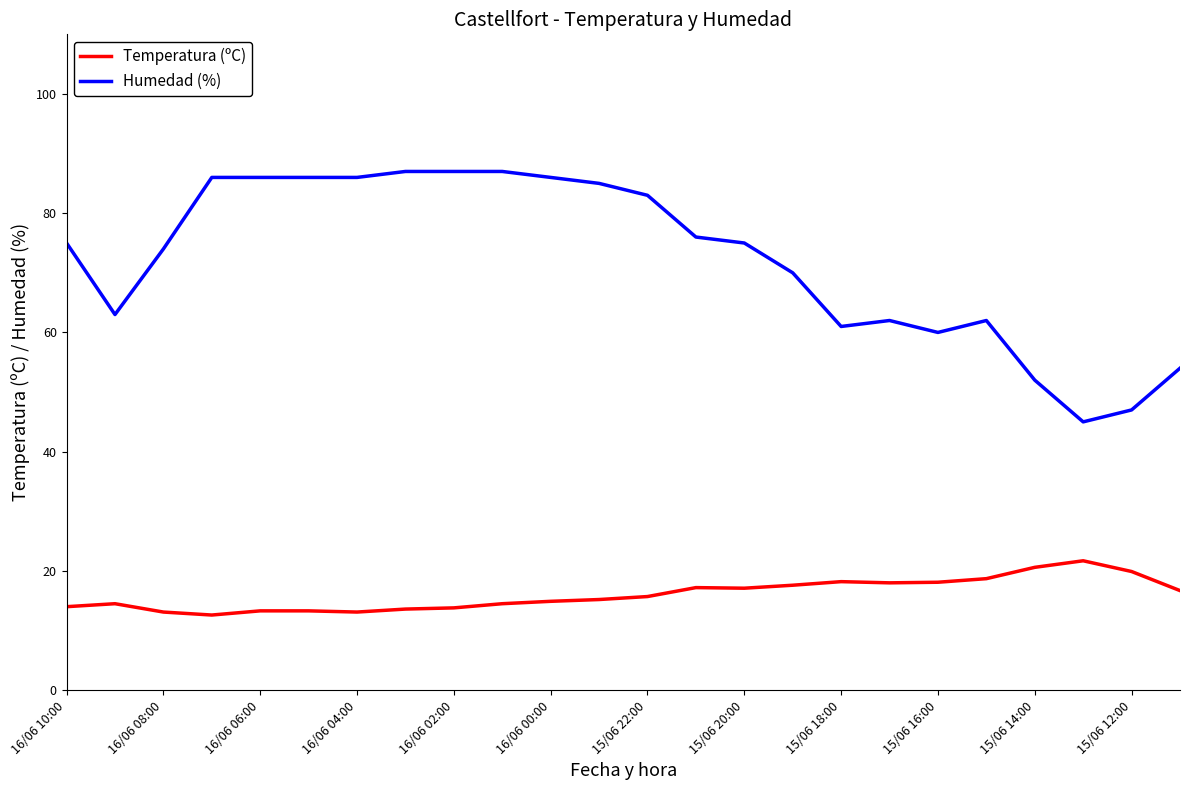

True or false: Humedad (%) and Temperatura (ºC) cross at least once.

False